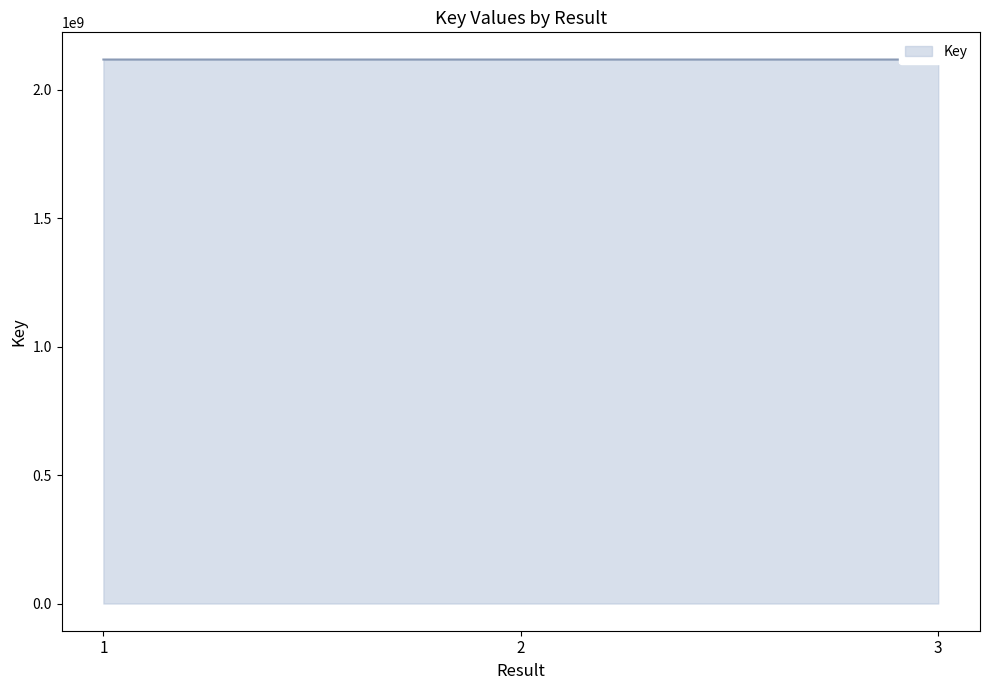

What is the smallest value displayed?

2117851818